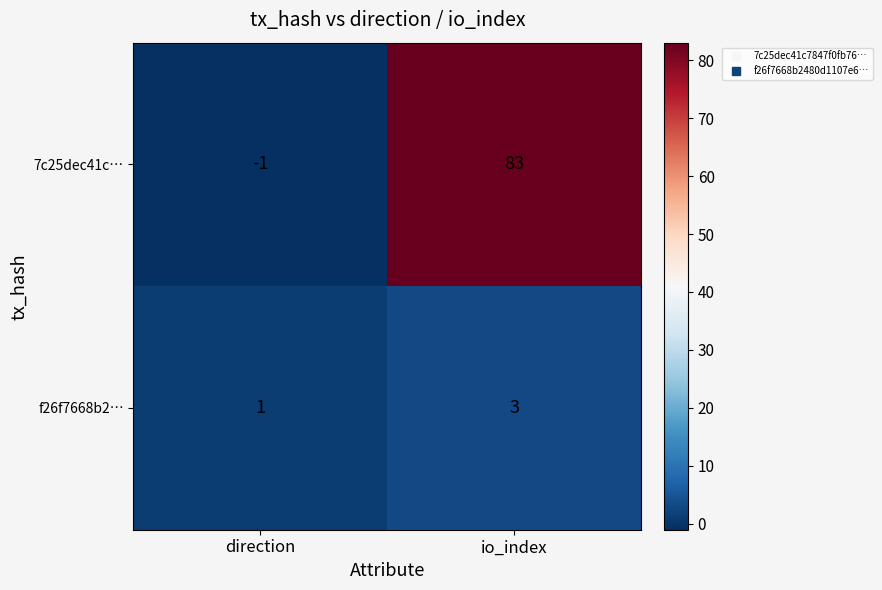

Rank the series by their average value, from lowest to highest.

f26f7668b2…, 7c25dec41c…